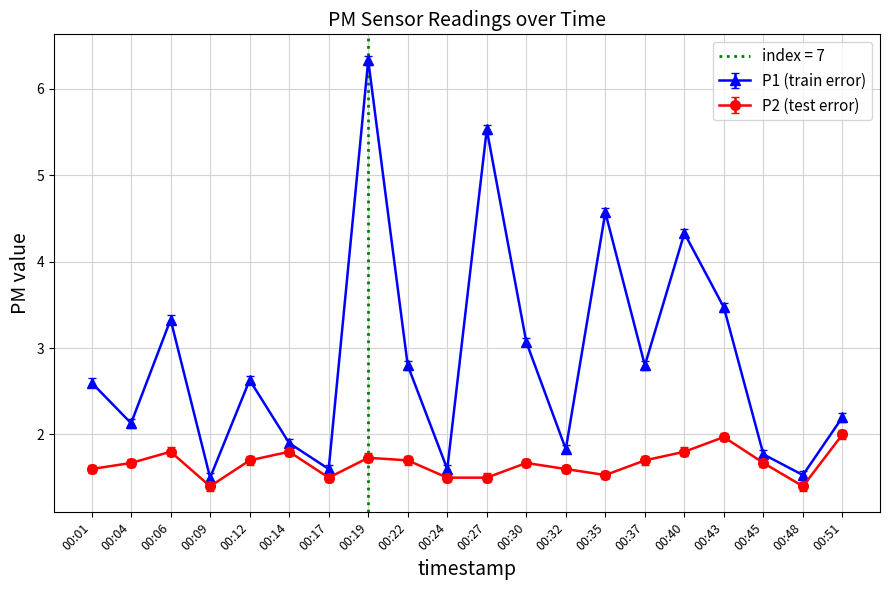

Which category has the lowest value in the P2 series?

00:09